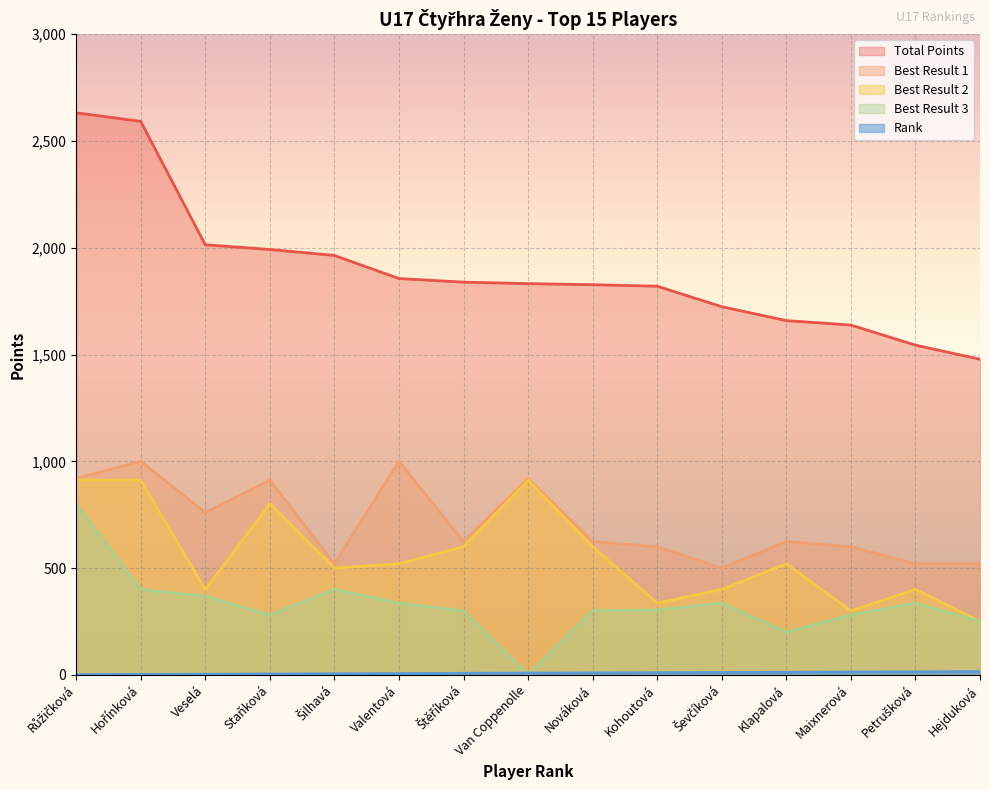

True or false: Rank has more than 1 interior local peaks.

False